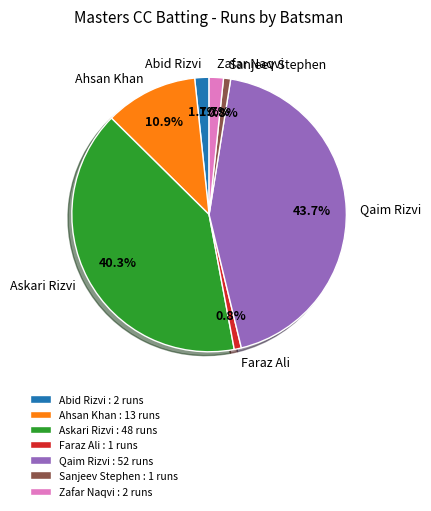

What is the ratio of the value at Abid Rizvi to the value at Faraz Ali?

2.0